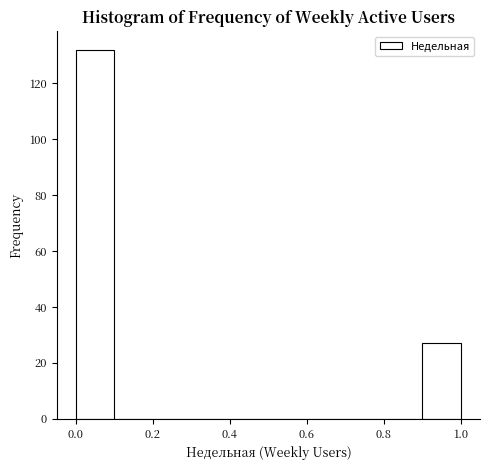

Reading left to right, transcribe this chart: for each bar, give the range it covers on the x-axis and its height. The values are not printed on the chart, so give them approximately, as read against the axis.

0.0 to 0.1: 132
0.1 to 0.2: 0
0.2 to 0.3: 0
0.3 to 0.4: 0
0.4 to 0.5: 0
0.5 to 0.6: 0
0.6 to 0.7: 0
0.7 to 0.8: 0
0.8 to 0.9: 0
0.9 to 1.0: 28